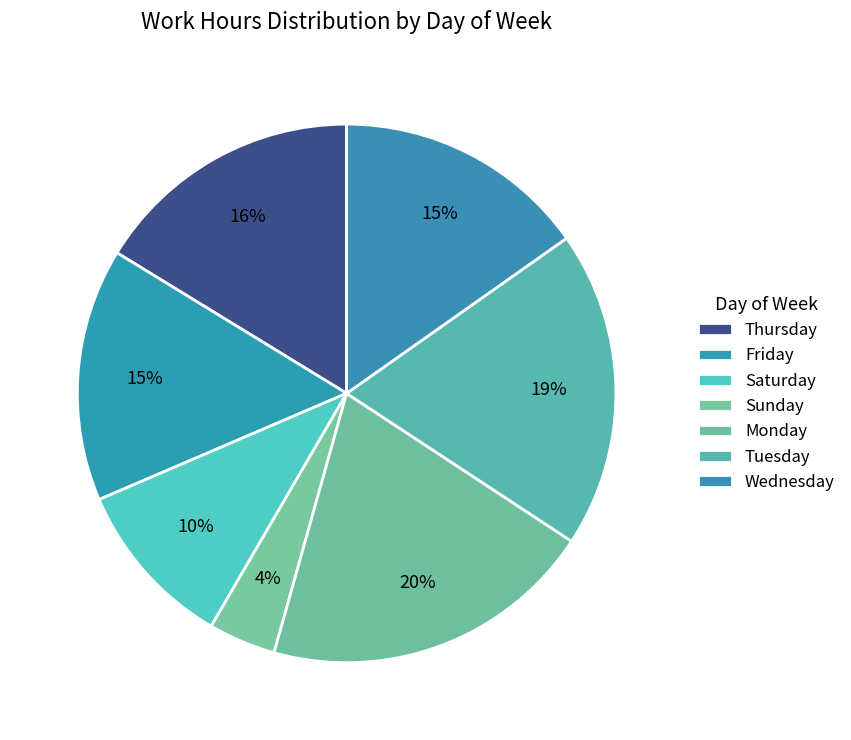

Does any single category account for the majority?

No